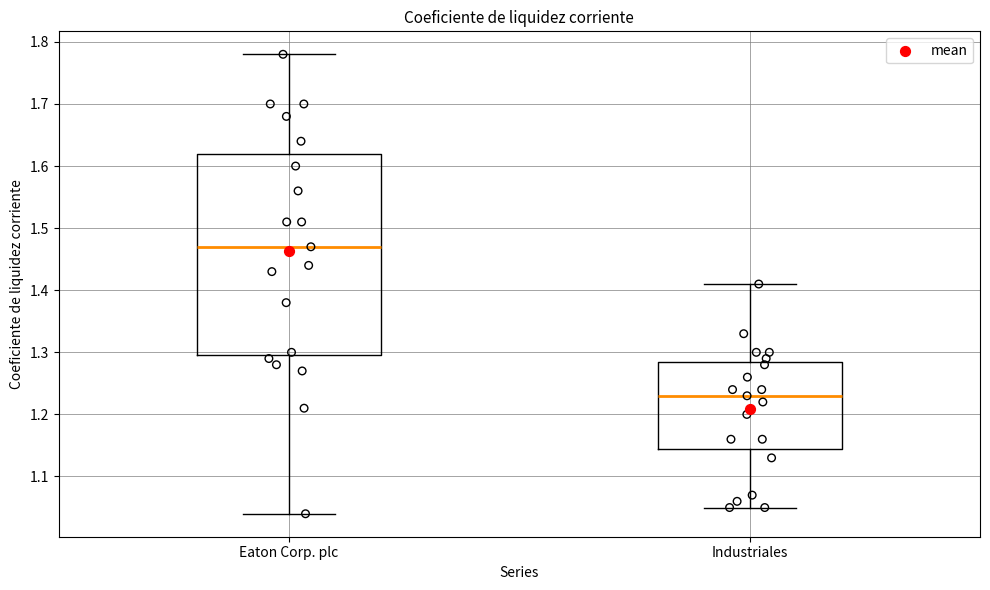

Which box has the lowest median line?

Industriales